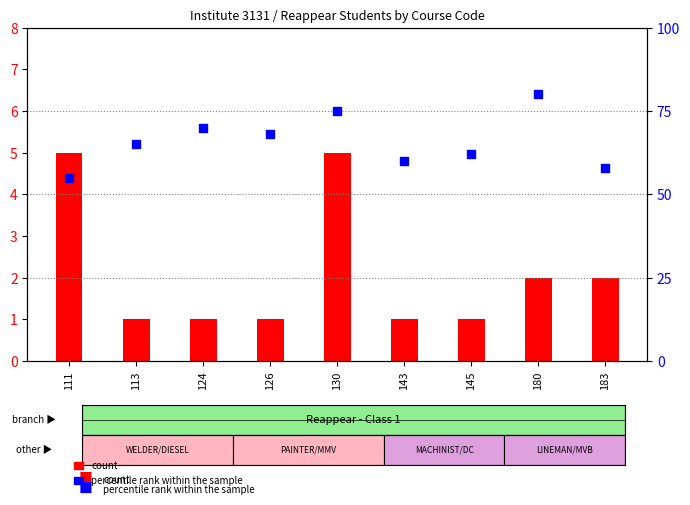

Which series reaches the minimum Y coordinate?

count